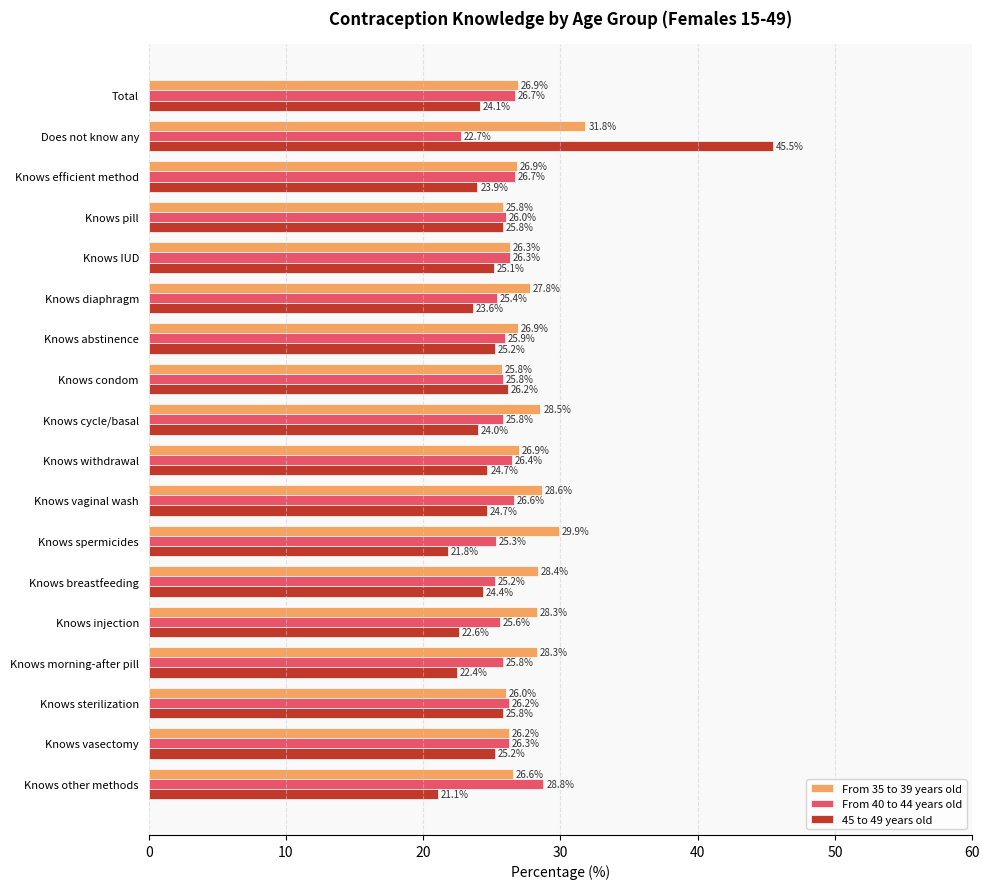

Is it true that From 40 to 44 years old equals 12.9 at Knows other methods?

False